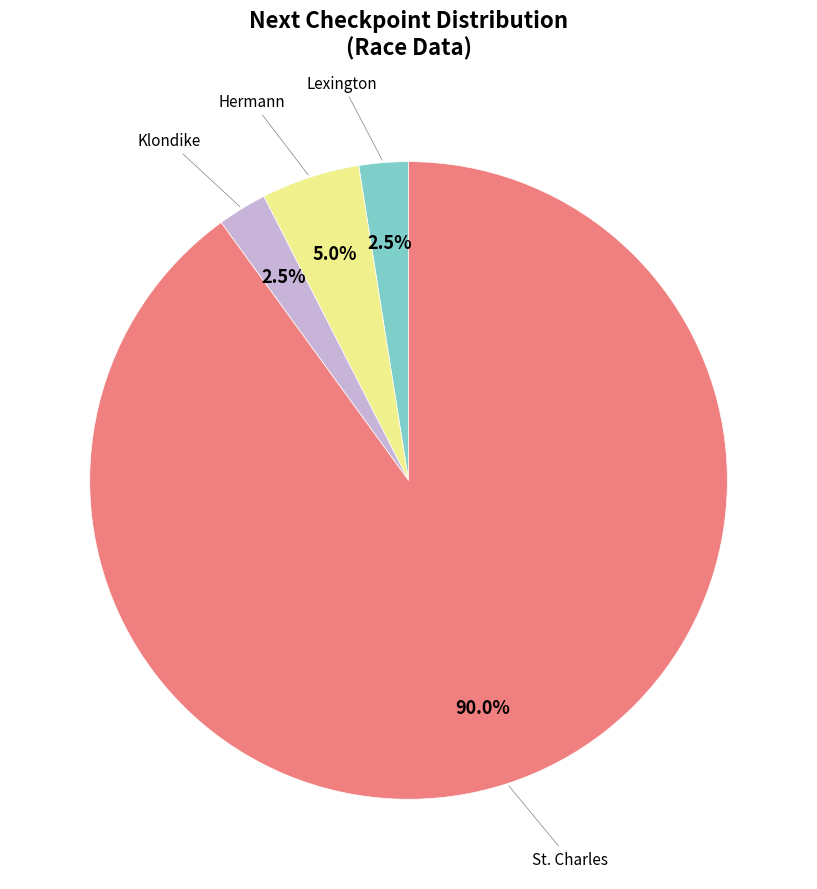

How many segments does this pie chart have?

4